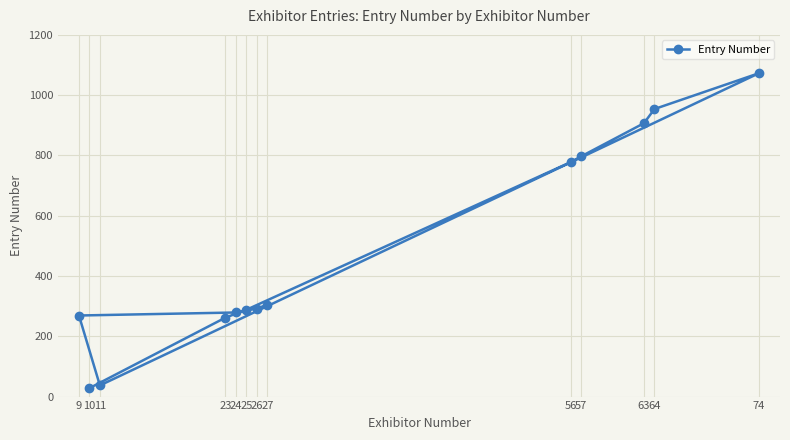

What is the change in value from 57 to 64?

+157